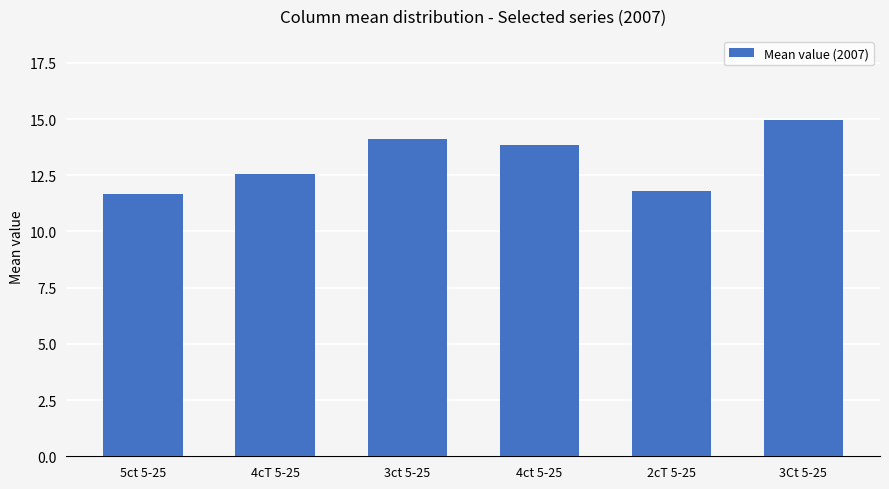

Reading left to right, what are all the values shown in this chart?

5ct 5-25=11.7	4cT 5-25=12.5	3ct 5-25=14.1	4ct 5-25=13.9	2cT 5-25=11.8	3Ct 5-25=15.0